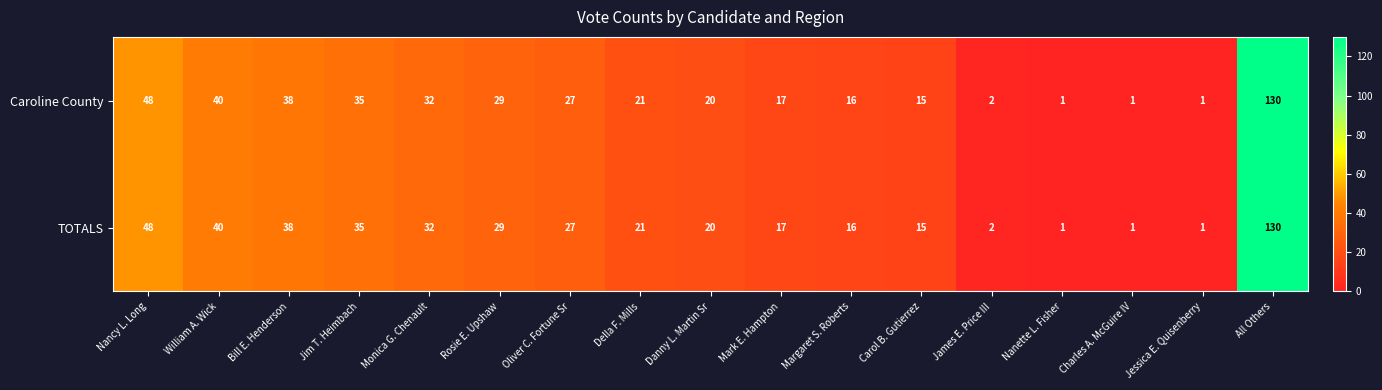

The TOTALS series shows 1 at Nanette L. Fisher. True or false?

True